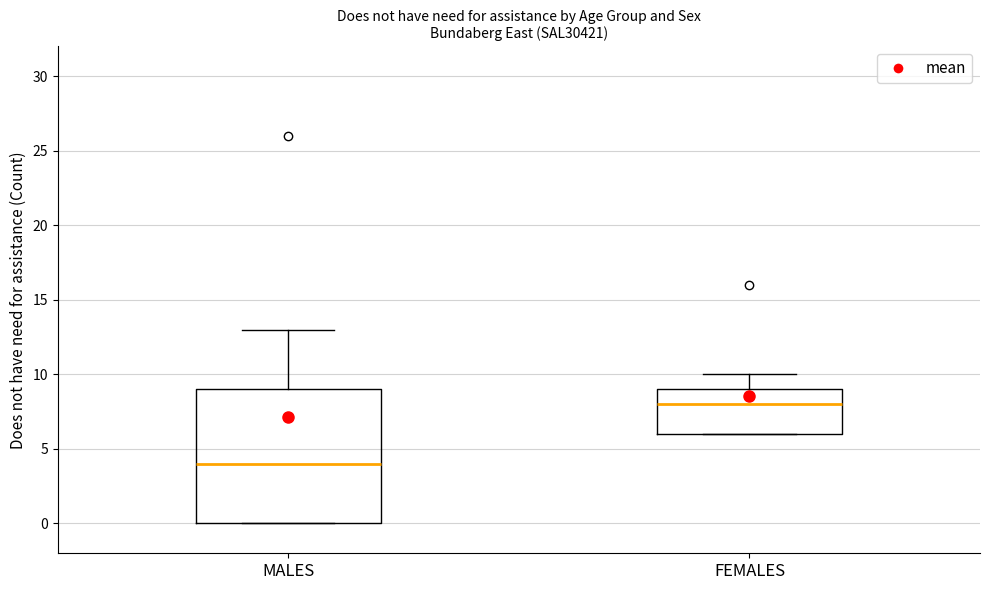

Reading left to right, read every box against the y-axis: the position of its median line, the range the box covers, and the ends of its whiskers. The values are not printed on the chart, so give them approximately, as read against the axis.

MALES: median 4, box 0 to 9, whiskers 0 to 13
FEMALES: median 8, box 6 to 9, whiskers 6 to 10